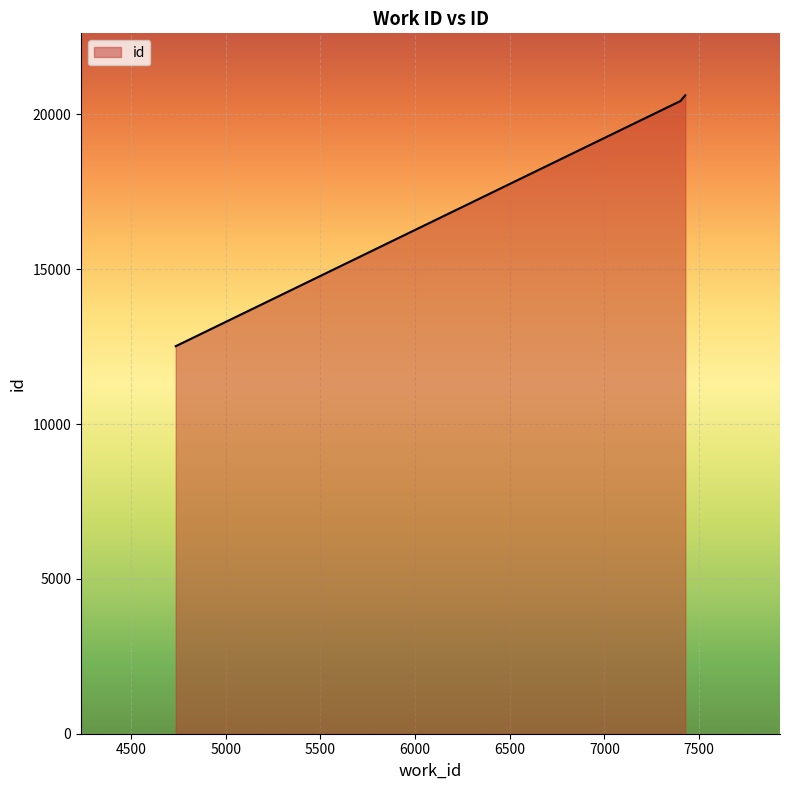

What is the maximum value shown in the chart?

20617